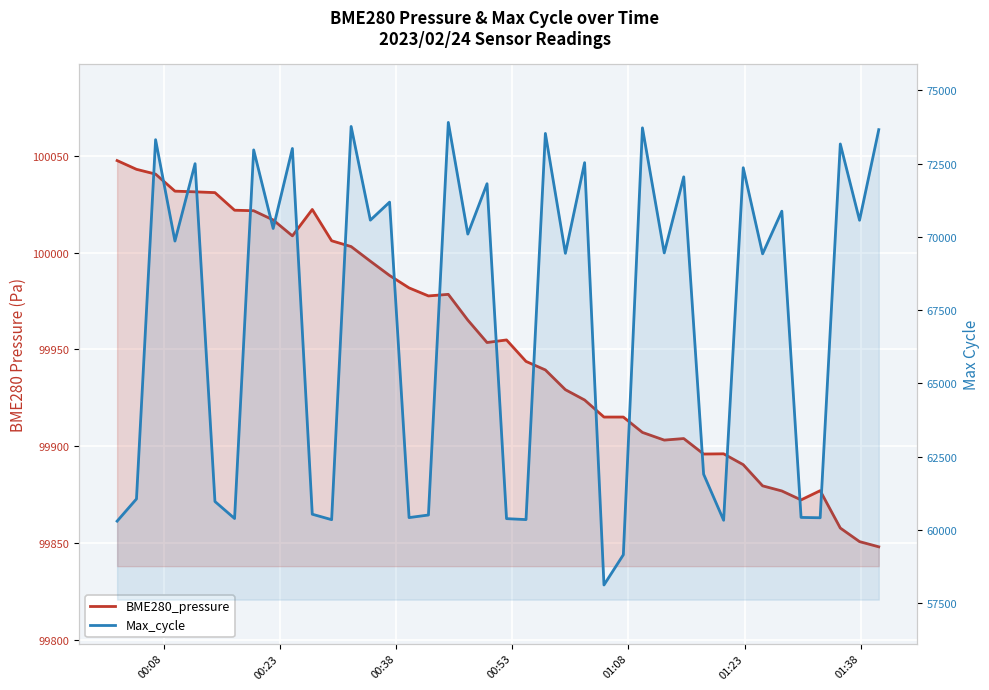

The value of BME280_pressure at 35 is 65605.1. True or false?

False